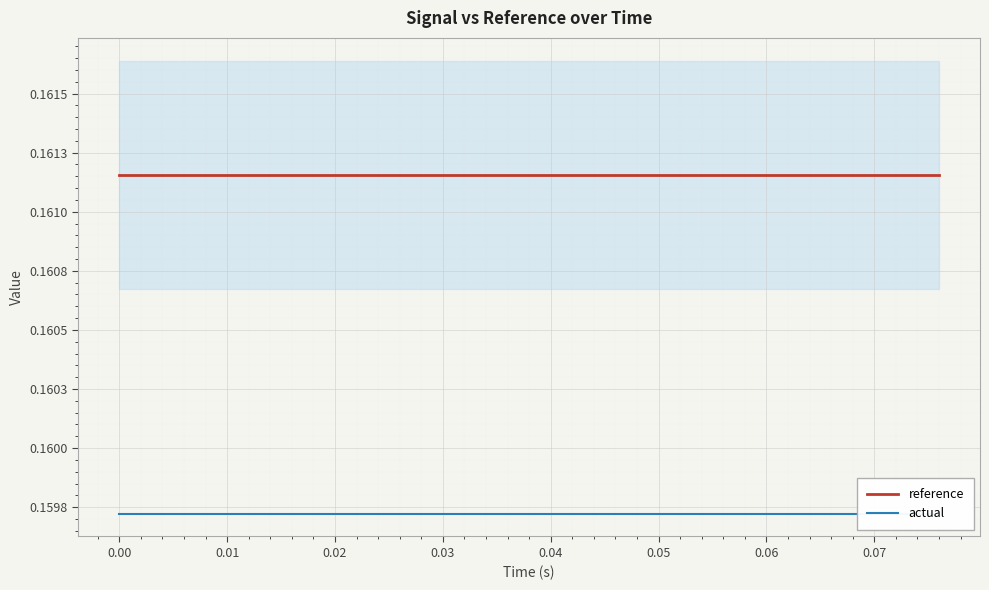

The reference series shows 0.1 at 17. True or false?

False